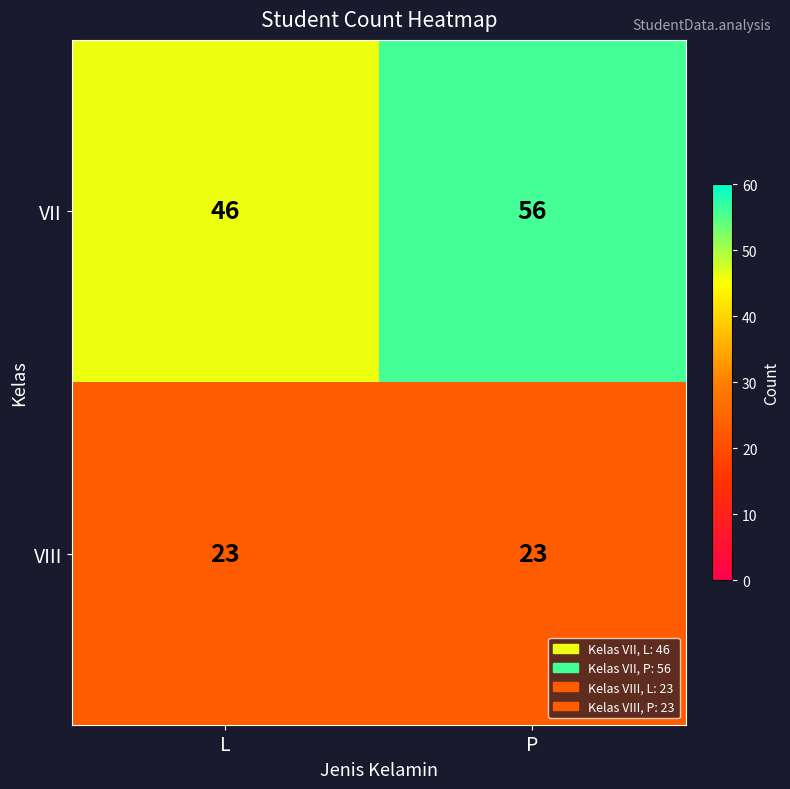

Which series has the largest total across all categories?

VII